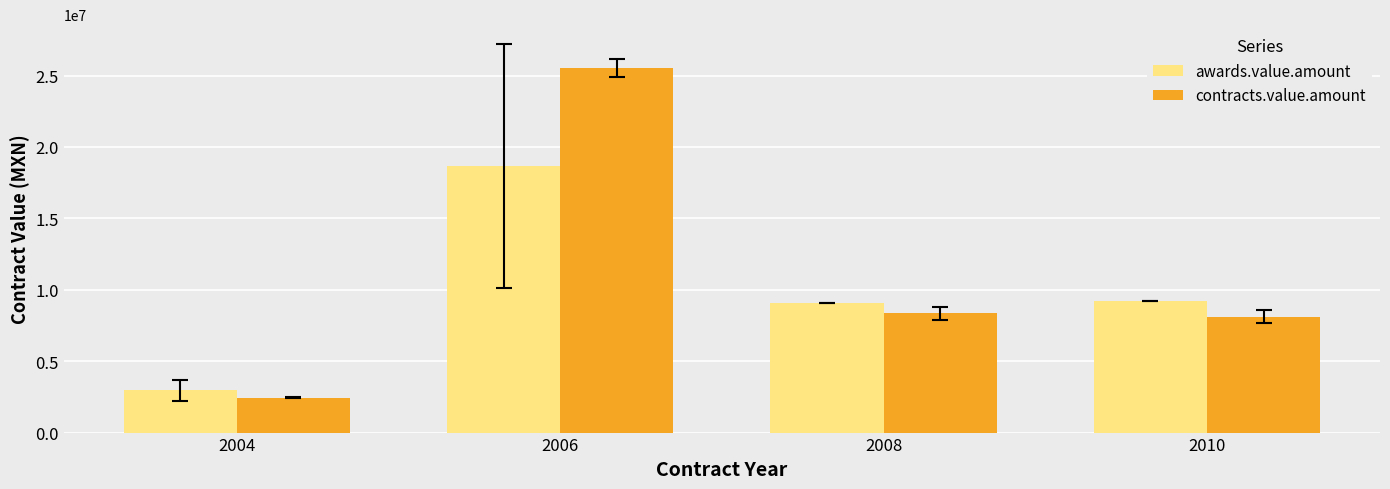

What is the average value of the contracts.value.amount series?

11109548.4